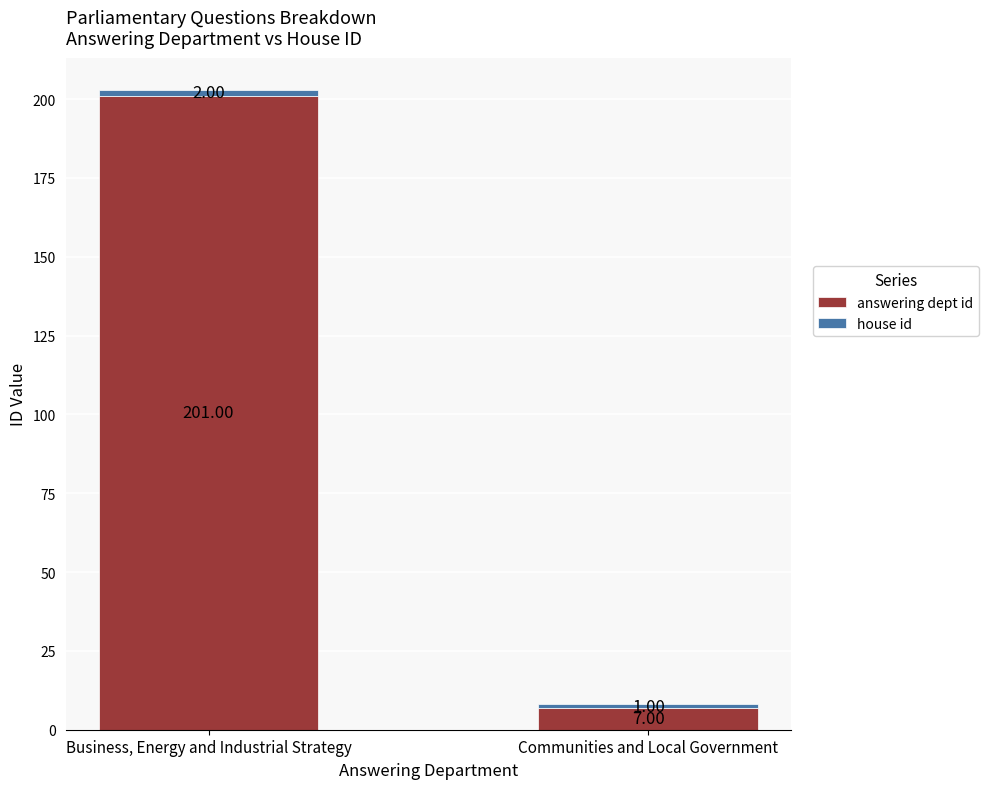

What is the difference between the answering dept id values at Communities and Local Government and Business, Energy and Industrial Strategy?

194